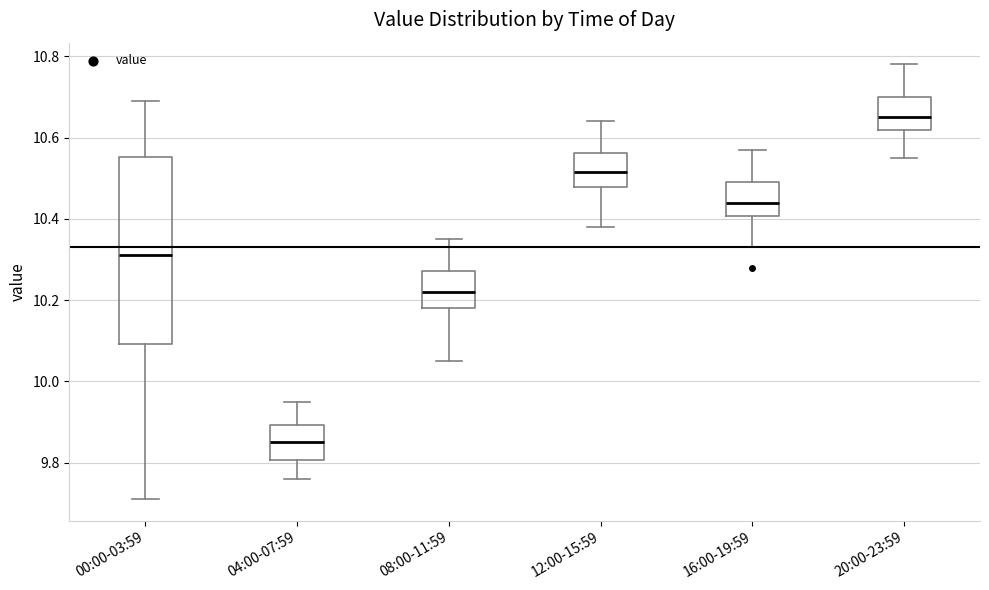

Where is the lower edge of the box for 00:00-03:59 on the y-axis? The values are not printed on the chart, so give them approximately, as read against the axis.

10.10